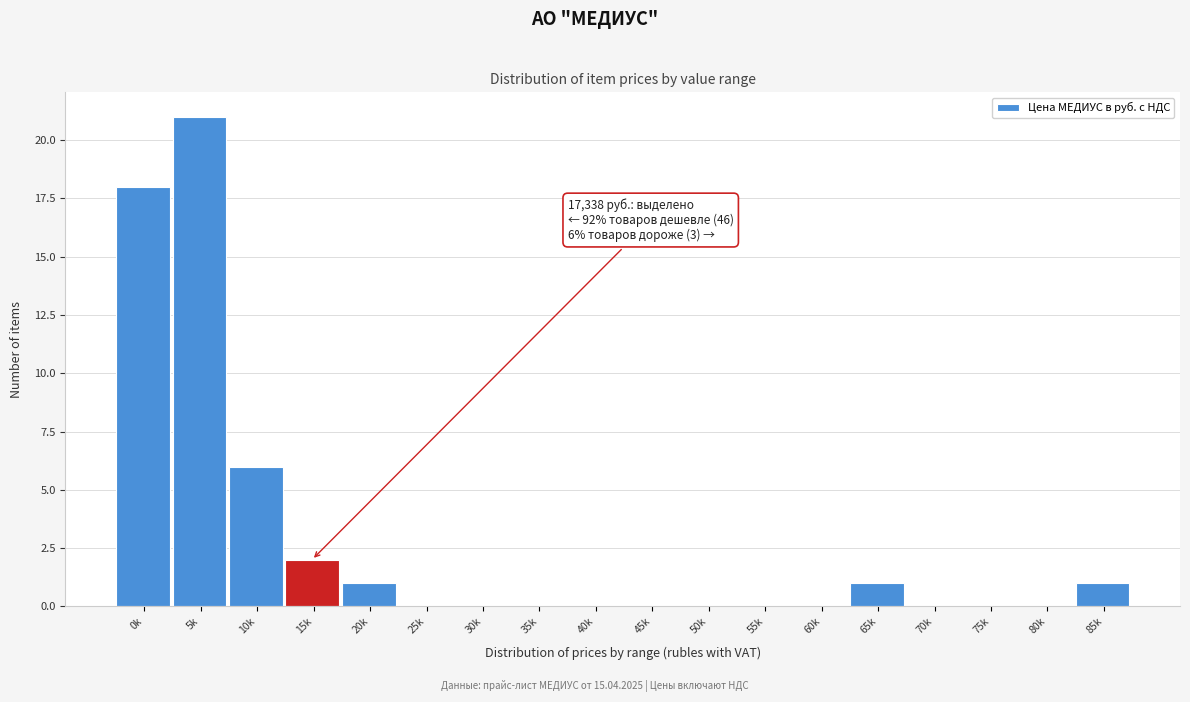

Reading left to right, what are all the values shown in this chart?

0k=18	5k=21	10k=6	15k=2	20k=1	25k=0	30k=0	35k=0	40k=0	45k=0	50k=0	55k=0	60k=0	65k=1	70k=0	75k=0	80k=0	85k=1